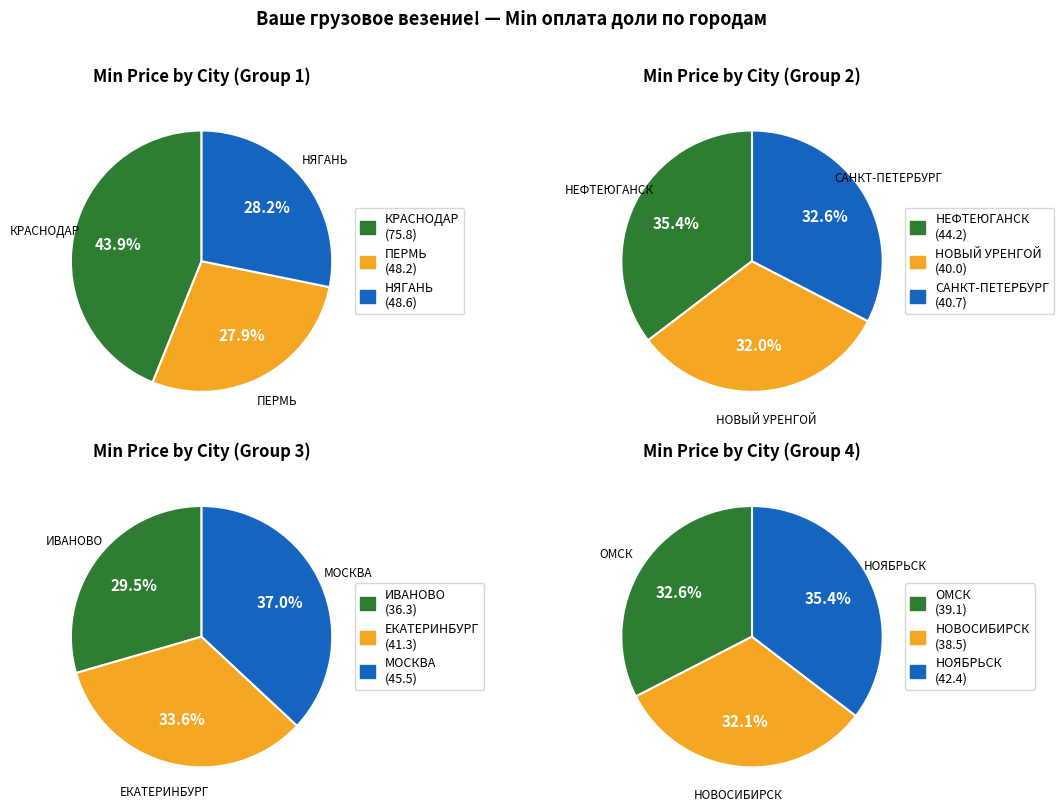

Which slice is the largest?

КРАСНОДАР